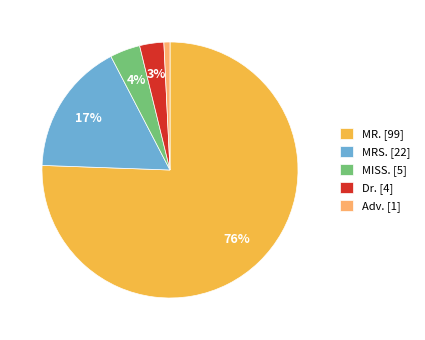

To the nearest percent, what is the average slice percentage?

20%